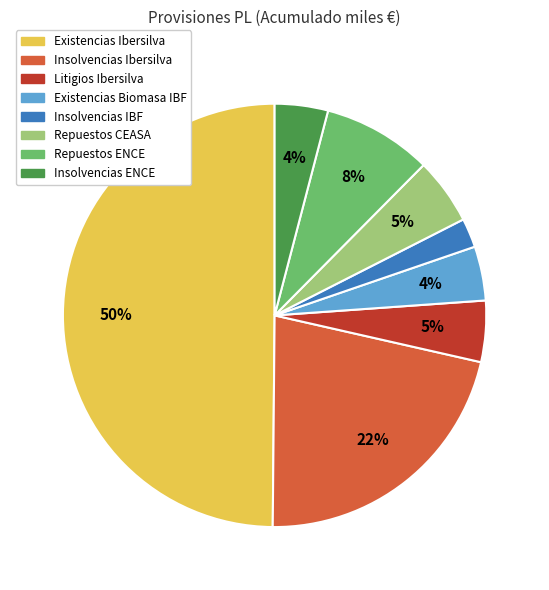

To the nearest percent, what is the difference between the Insolvencias IBF and Insolvencias ENCE slice percentages?

2%